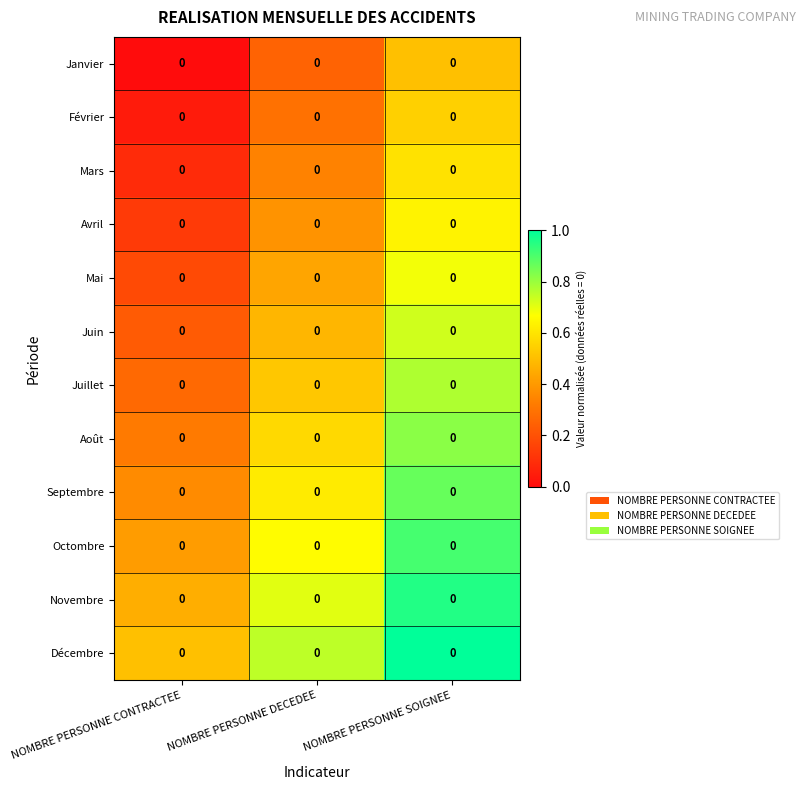

At which category is the sum across all series the highest?

NOMBRE PERSONNE SOIGNEE